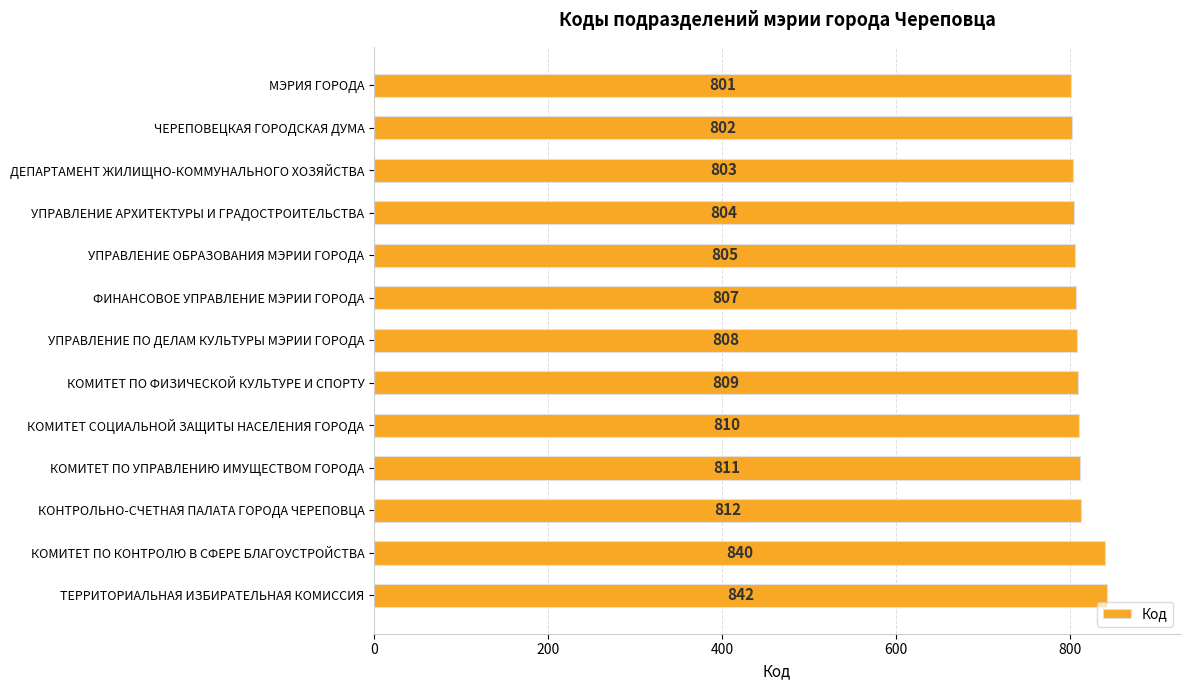

The chart shows a value of 808 at УПРАВЛЕНИЕ ПО ДЕЛАМ КУЛЬТУРЫ МЭРИИ ГОРОДА. True or false?

True